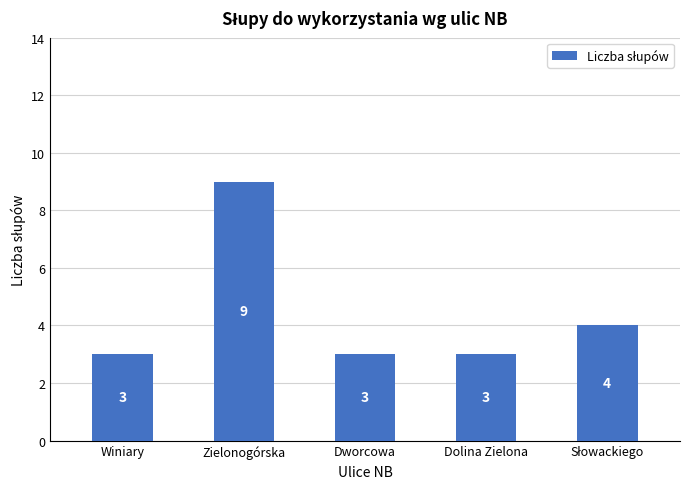

True or false: the data shows 2 at Dolina Zielona.

False